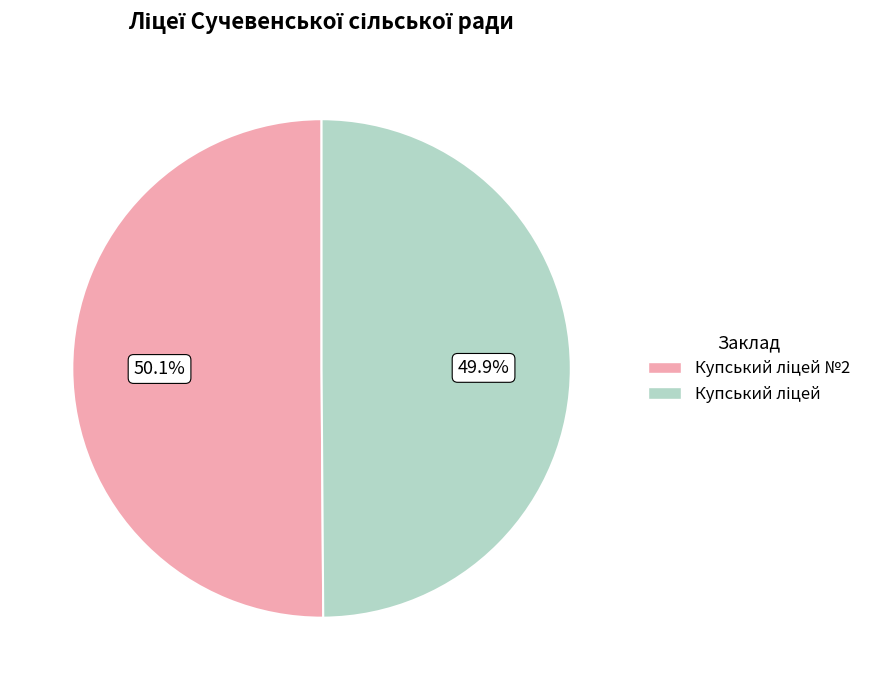

Is there a majority slice in this chart?

Yes